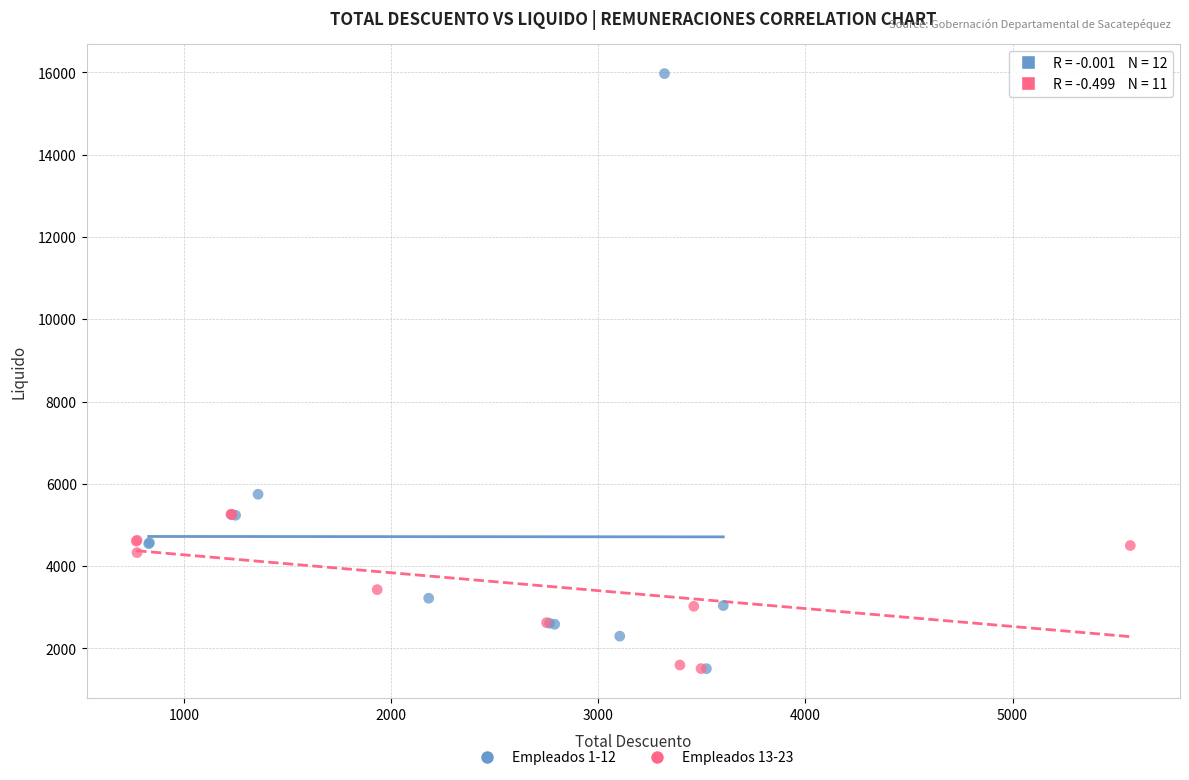

Which series has the largest Y range (max minus min)?

Empleados 1-12